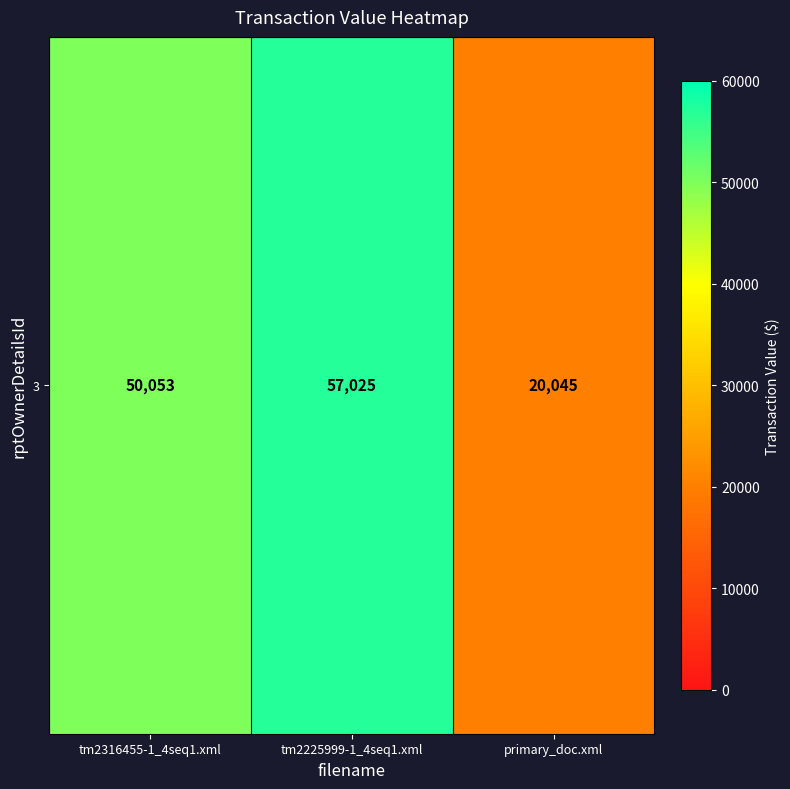

What is the ratio of the value at primary_doc.xml to the value at tm2316455-1_4seq1.xml?

0.4